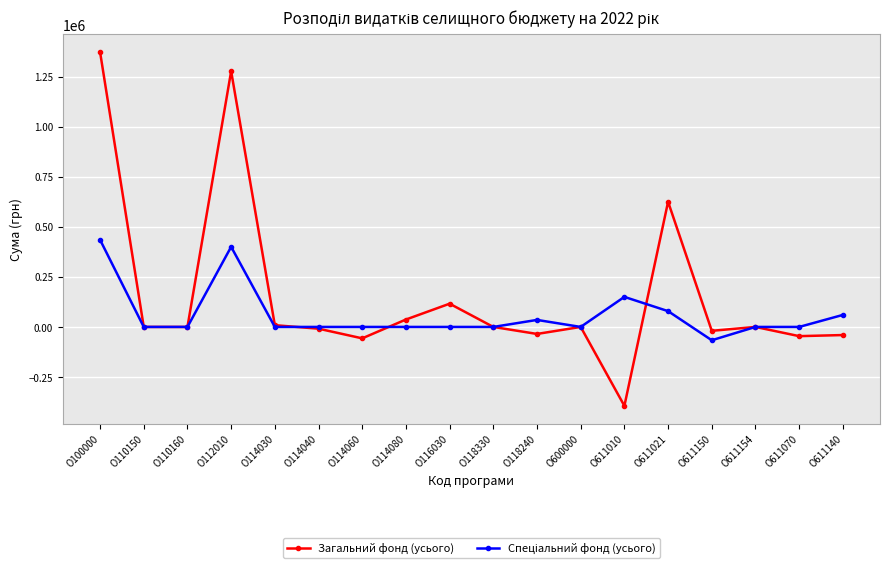

What is the label of the 17th point from the right?

О110150